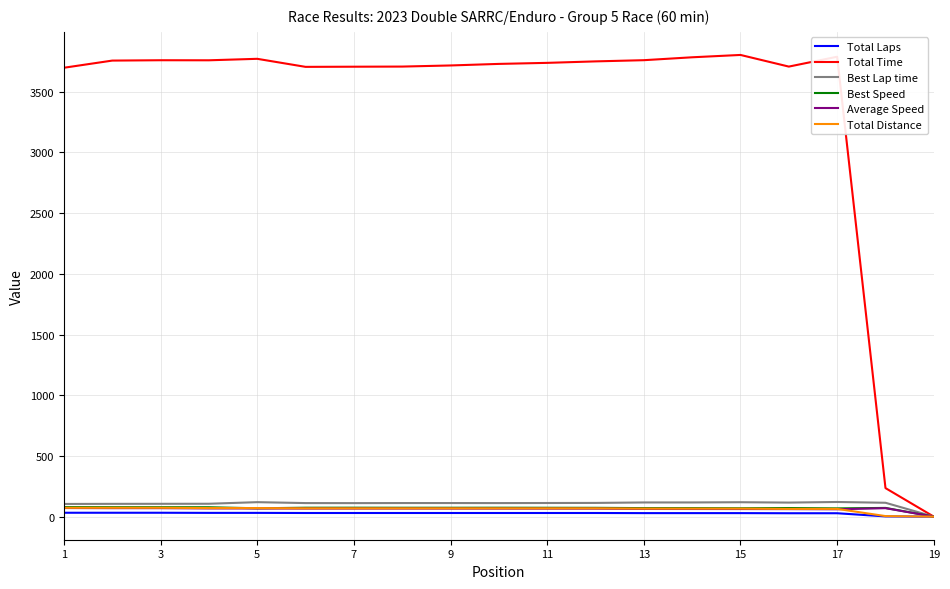

Which series has the largest total across all categories?

Total Time